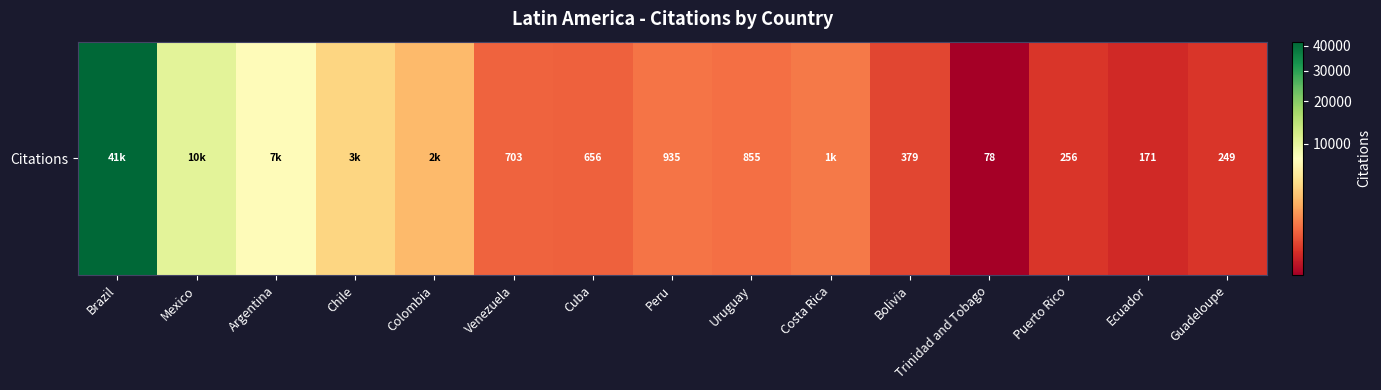

Reading left to right, list all the values displayed in this chart.

Brazil=41740	Mexico=10337	Argentina=7037	Chile=3855	Colombia=2622	Venezuela=703	Cuba=656	Peru=935	Uruguay=855	Costa Rica=1018	Bolivia=379	Trinidad and Tobago=78	Puerto Rico=256	Ecuador=171	Guadeloupe=249